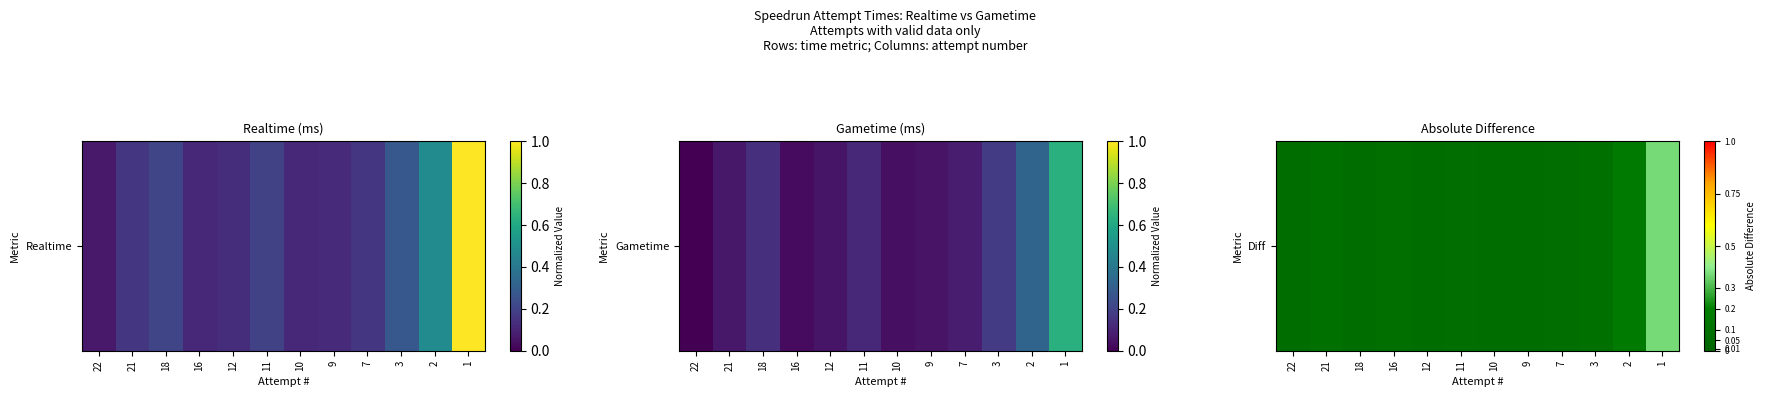

What is the sum of all values?

1.3